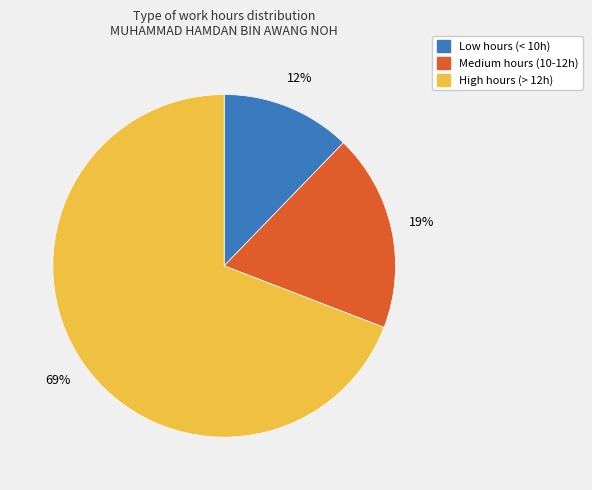

To the nearest percent, what is the average slice percentage?

33%